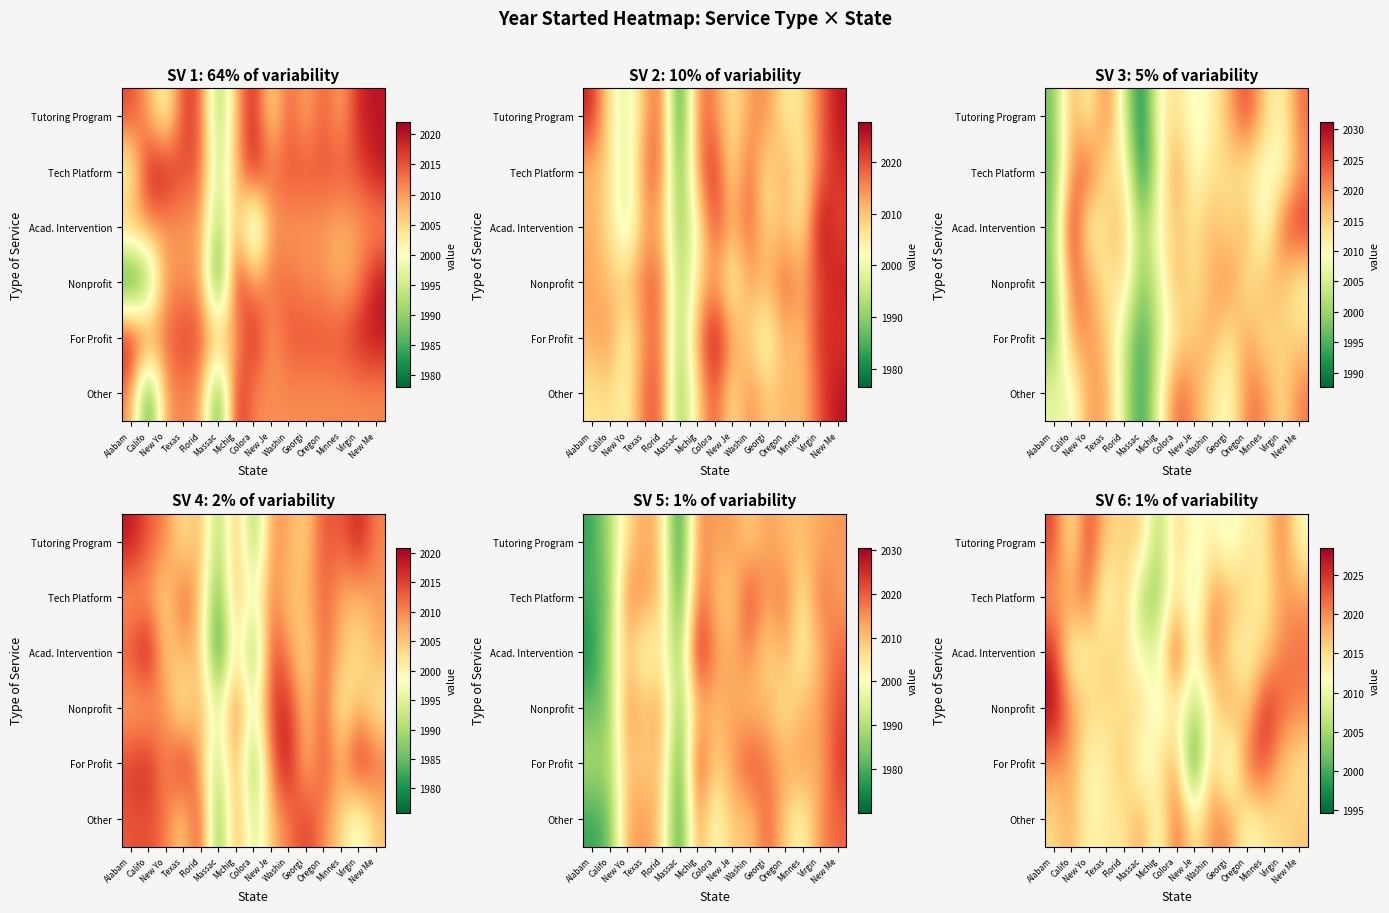

What is the spread (max minus min) of values at Texas?

7.1